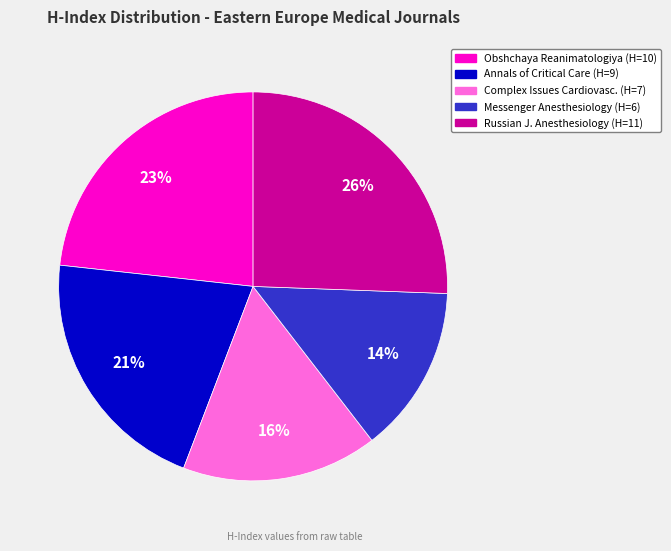

Is there a majority slice in this chart?

No